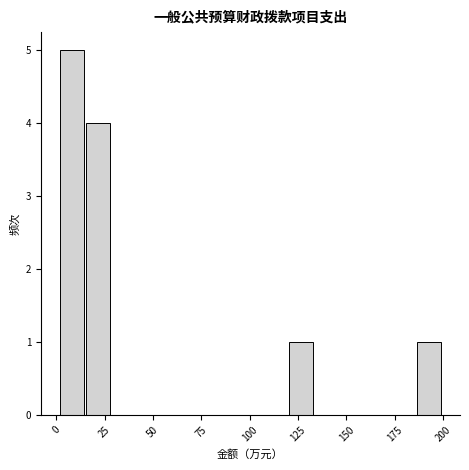

Read against the x-axis, roughly where is the centre of the tallest bar?

10